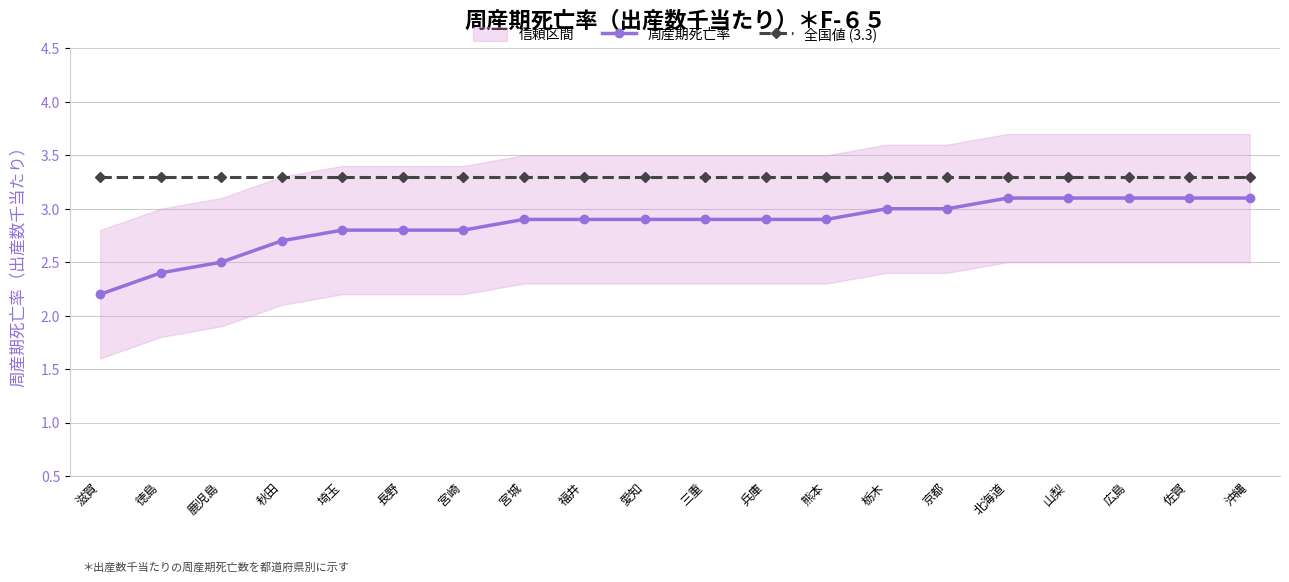

At which label does 全国値 (3.3) reach its minimum?

滋賀